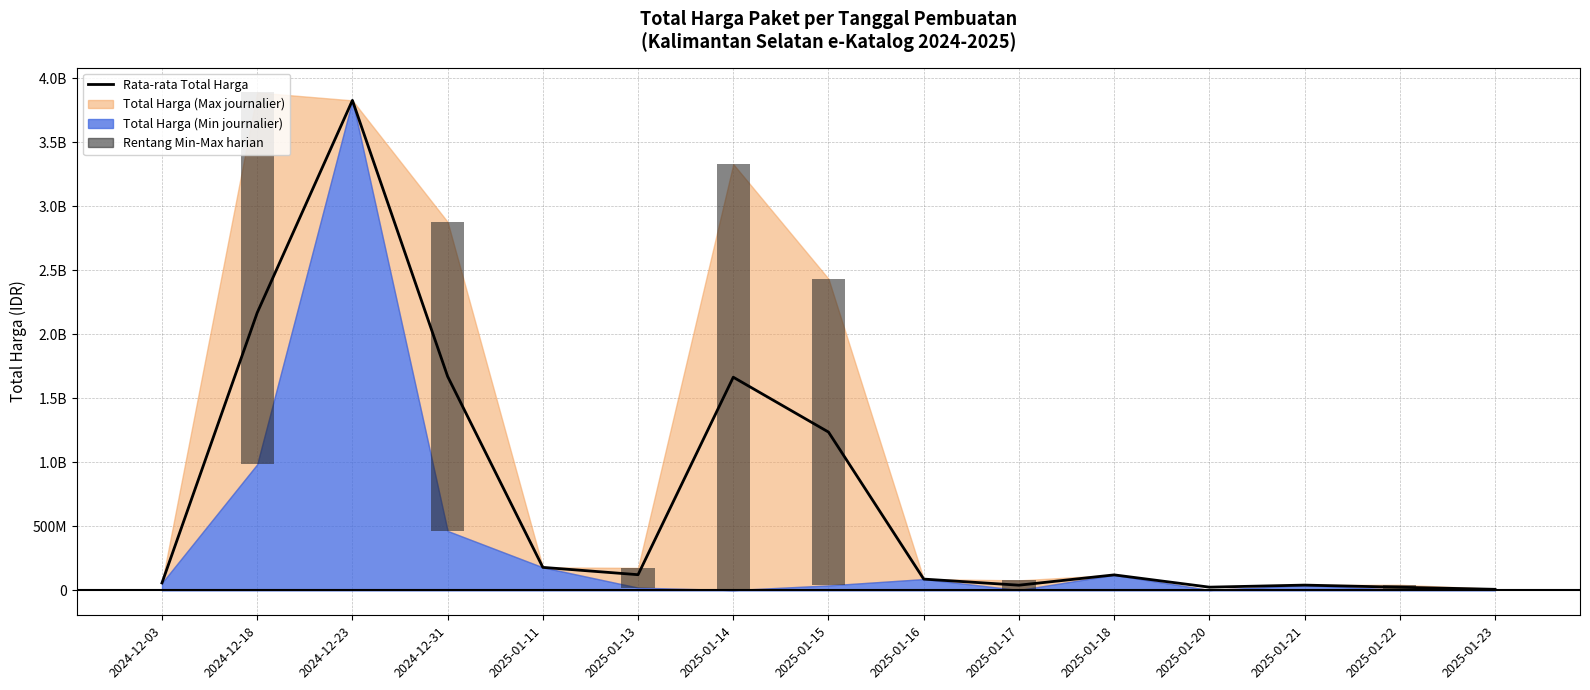

The chart shows a value of 9828584 at 2025-01-22. True or false?

False